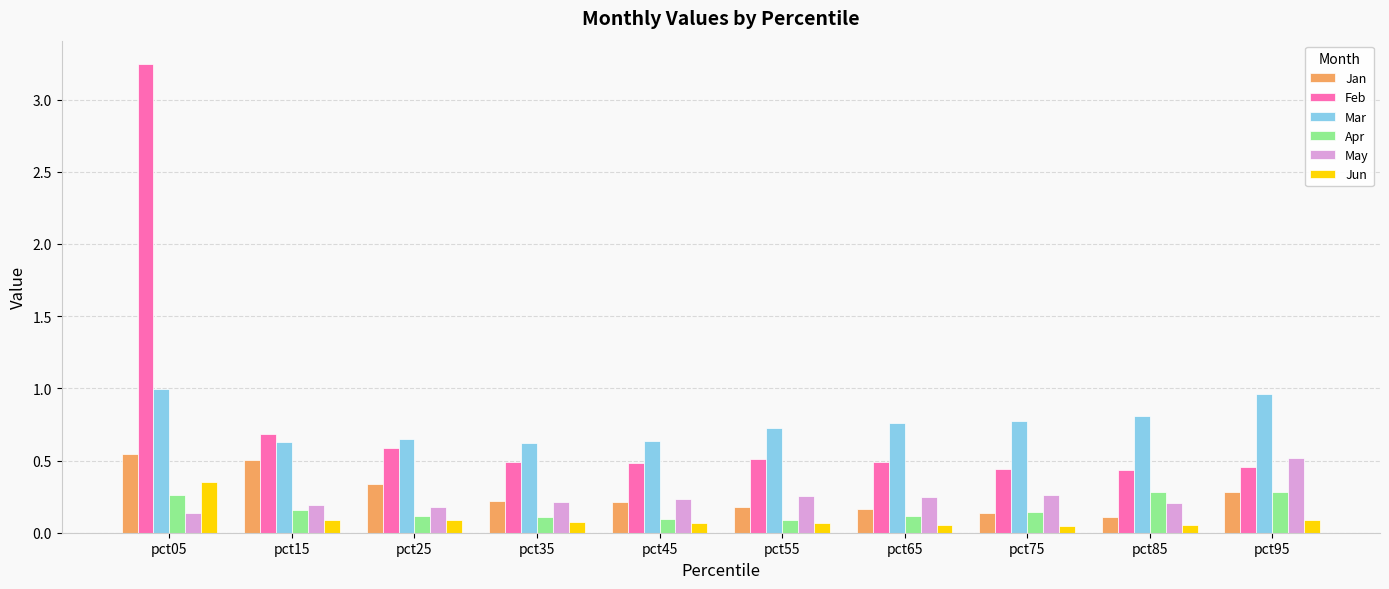

What is the sum of the Mar values at pct35 and pct95?

1.6